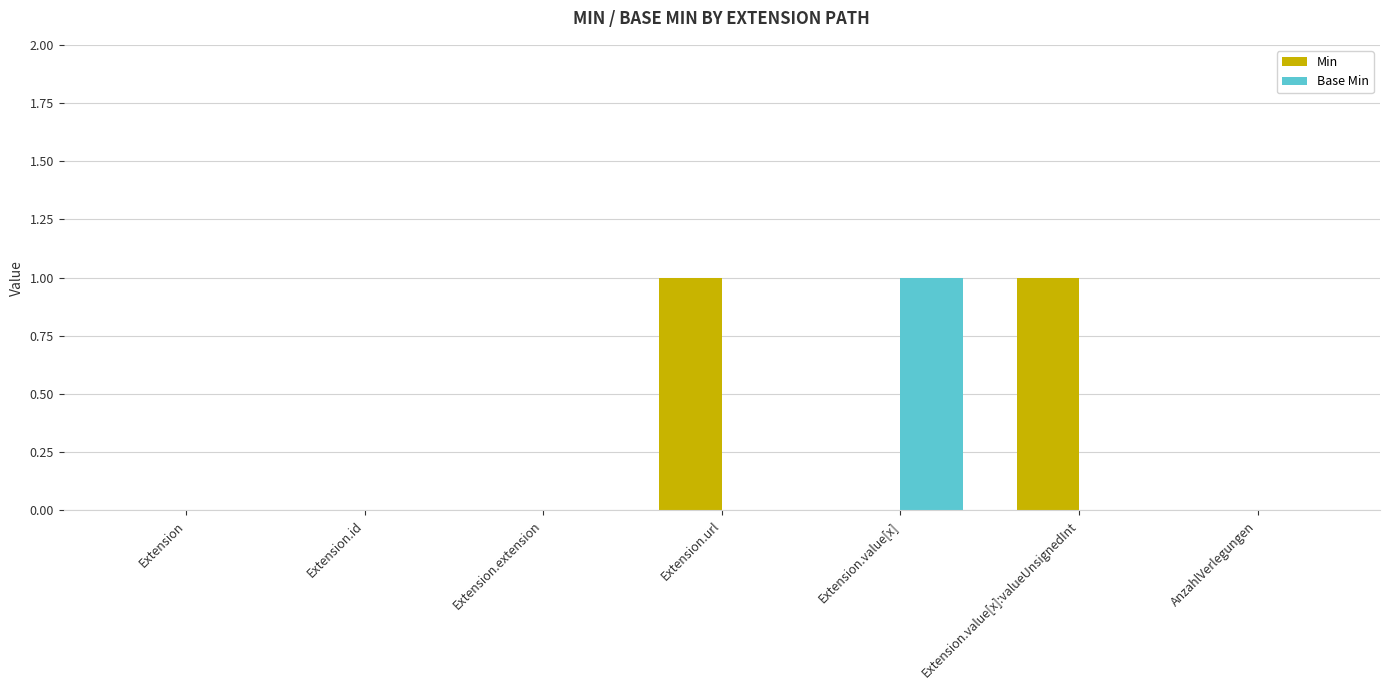

The Base Min series shows -1 at Extension.url. True or false?

False